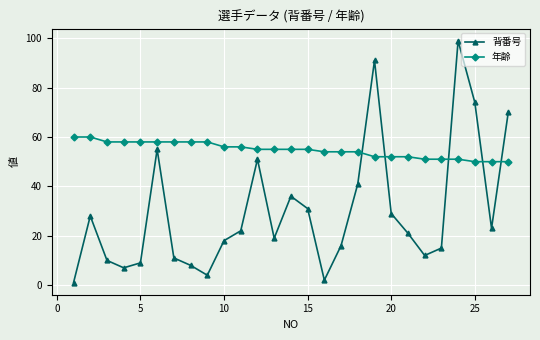

What are all the series names shown in the legend?

背番号, 年齢